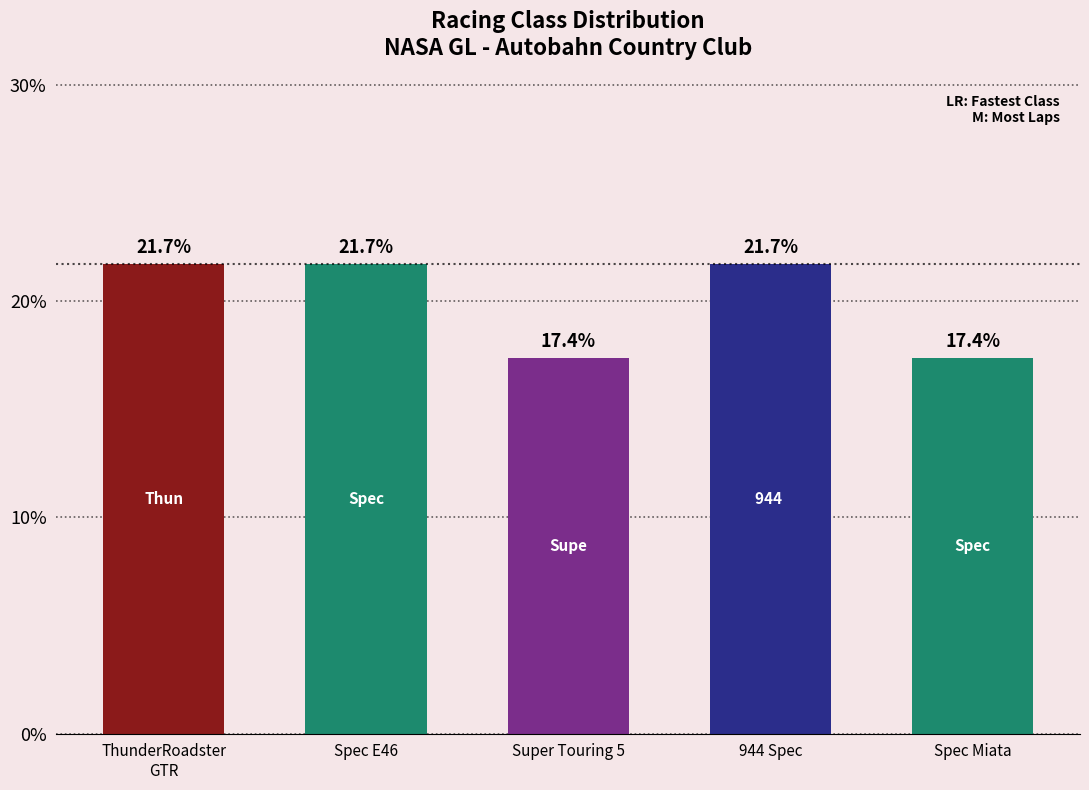

Reading left to right, list all the values displayed in this chart.

ThunderRoadster
GTR=21.7	Spec E46=21.7	Super Touring 5=17.4	944 Spec=21.7	Spec Miata=17.4